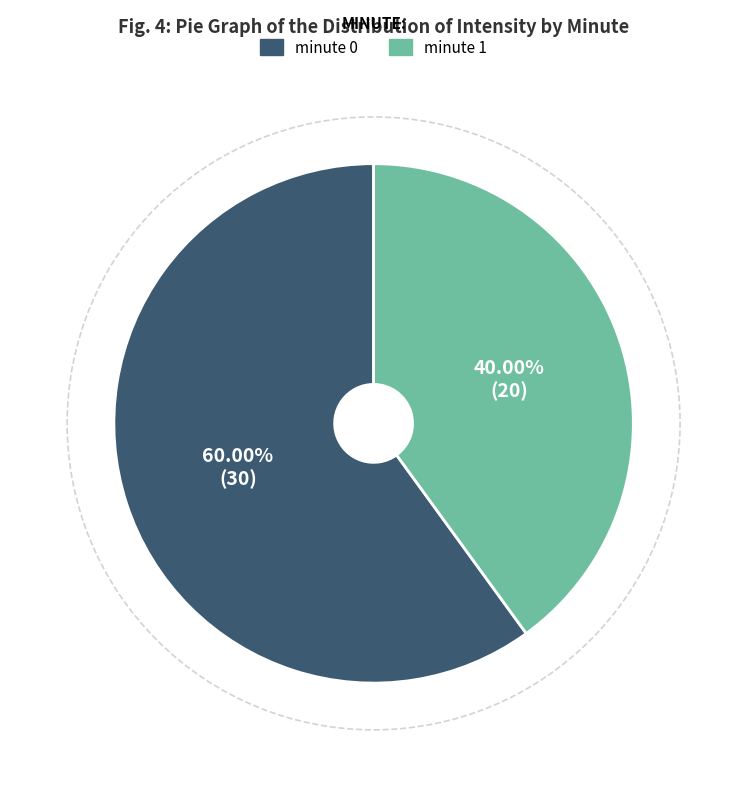

What is the largest slice in the pie chart?

minute 0